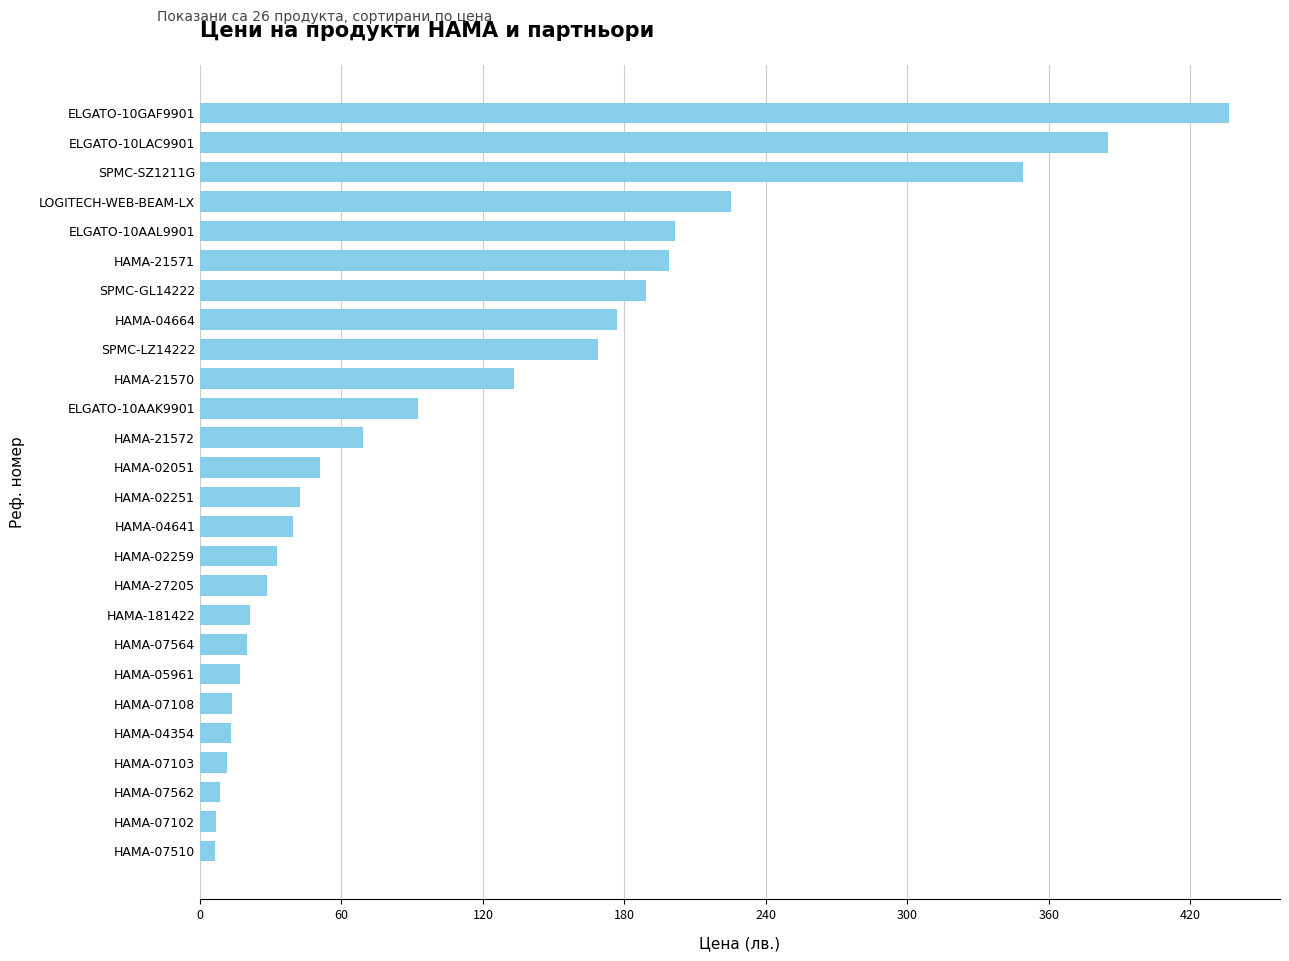

The value at ELGATO-10LAC9901 is 229.3. True or false?

False